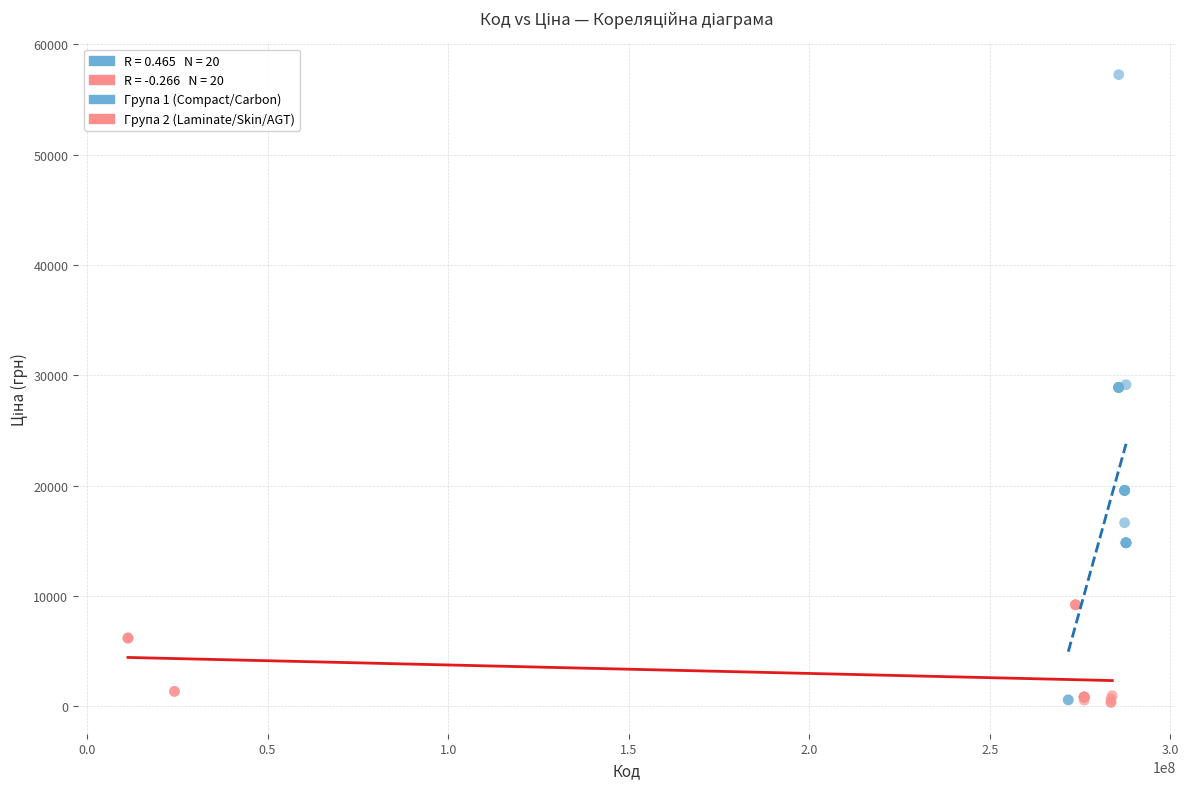

Which series contains the highest Y value?

Група 1 (Compact/Carbon)